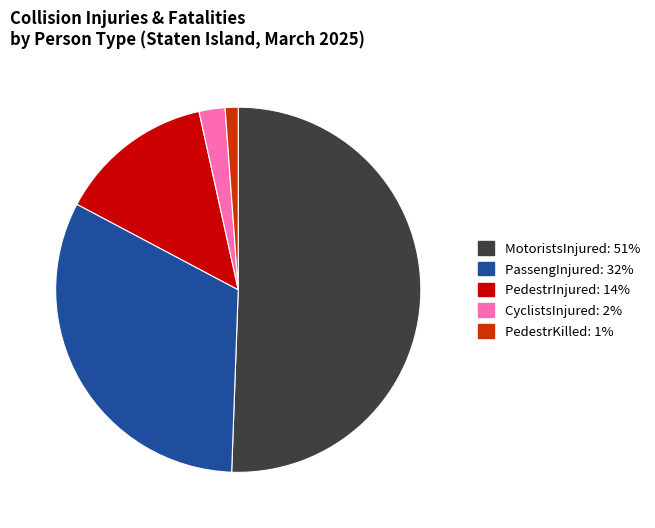

Does any single category account for the majority?

Yes